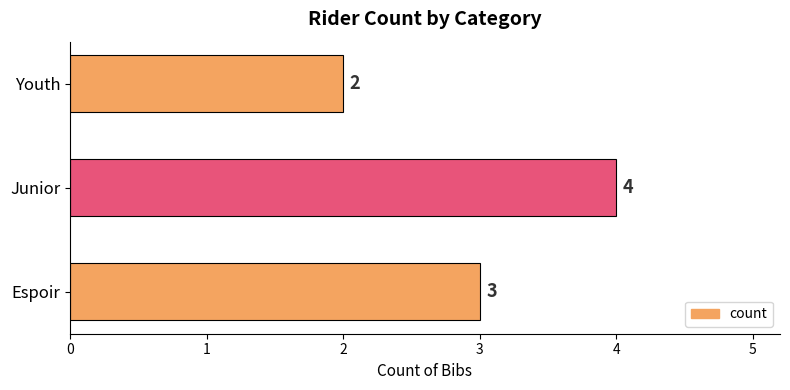

Approximately how many times larger is the value at Youth compared to Junior?

0.5